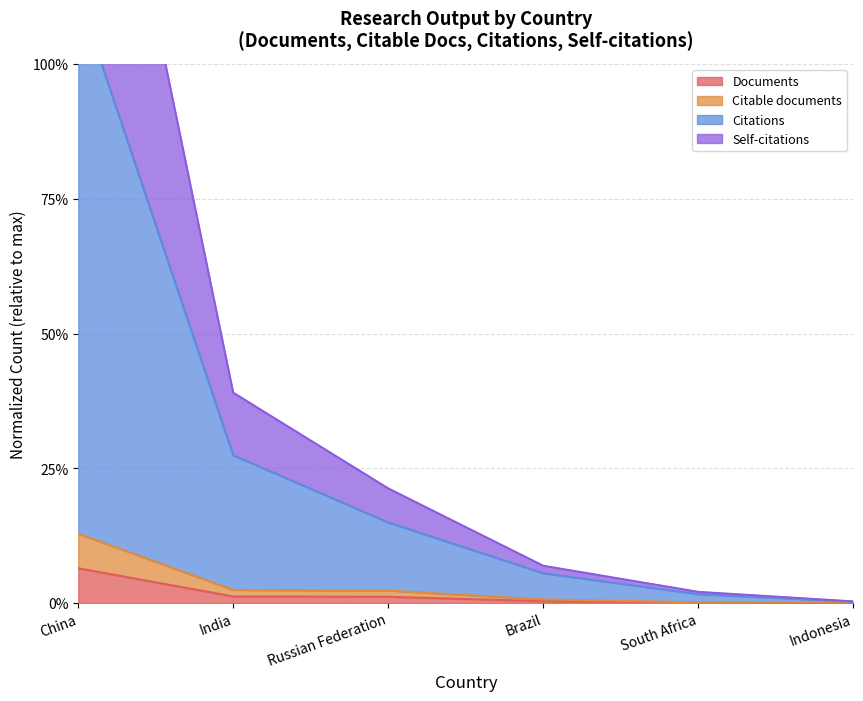

What is the sum of the Citations values at Indonesia and Russian Federation?

0.2